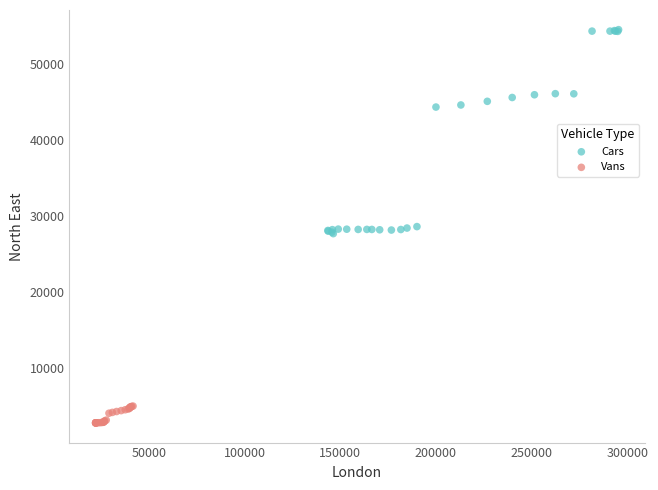

What are all the series names shown in the legend?

Cars, Vans